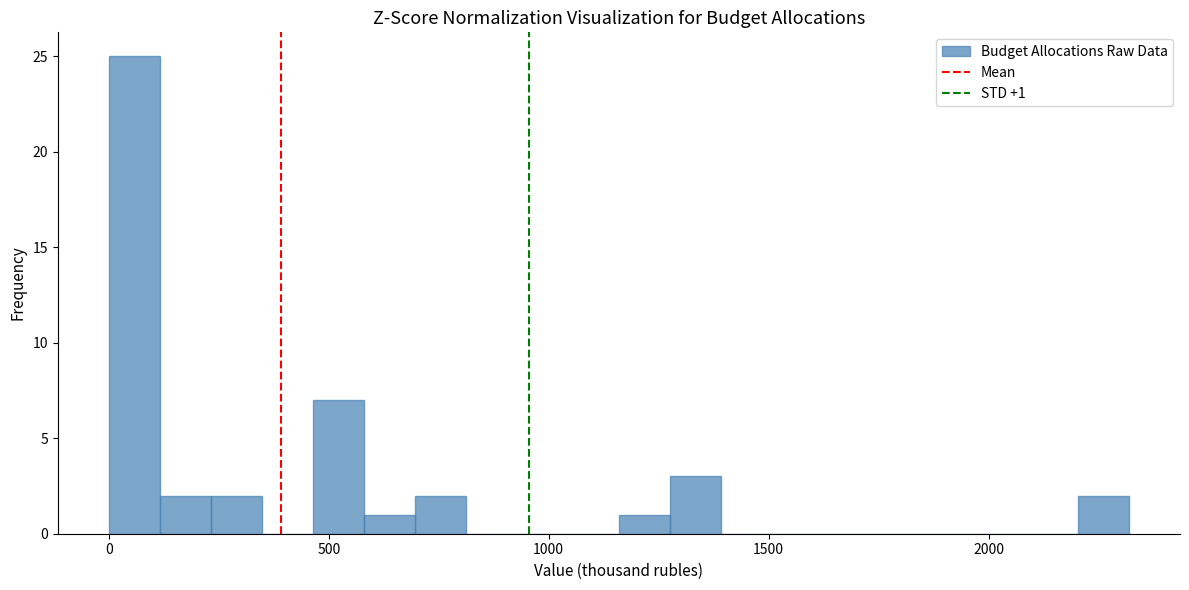

Around what value on the x-axis is the tallest bar? Give the approximate position of its centre, as read against the axis.

50